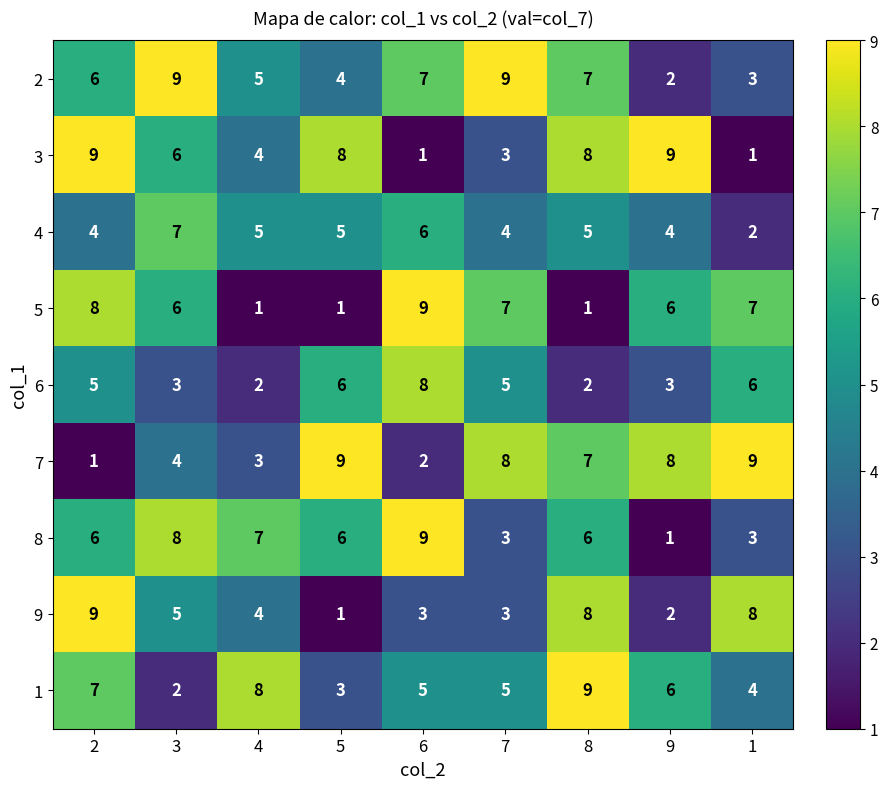

What is the highest value of the 1 series?

9